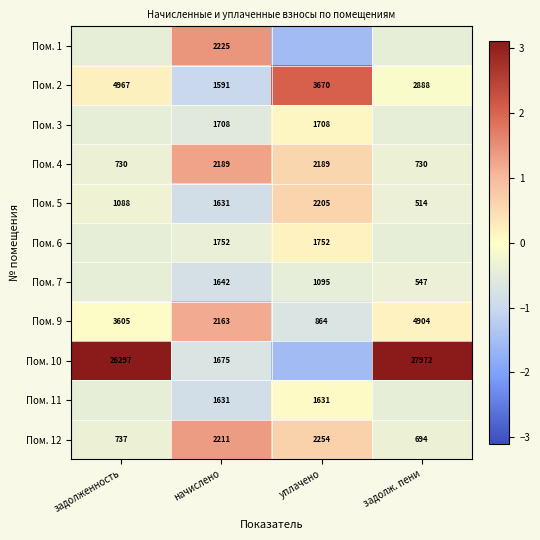

What is the average value of the Пом. 2 series?

0.3